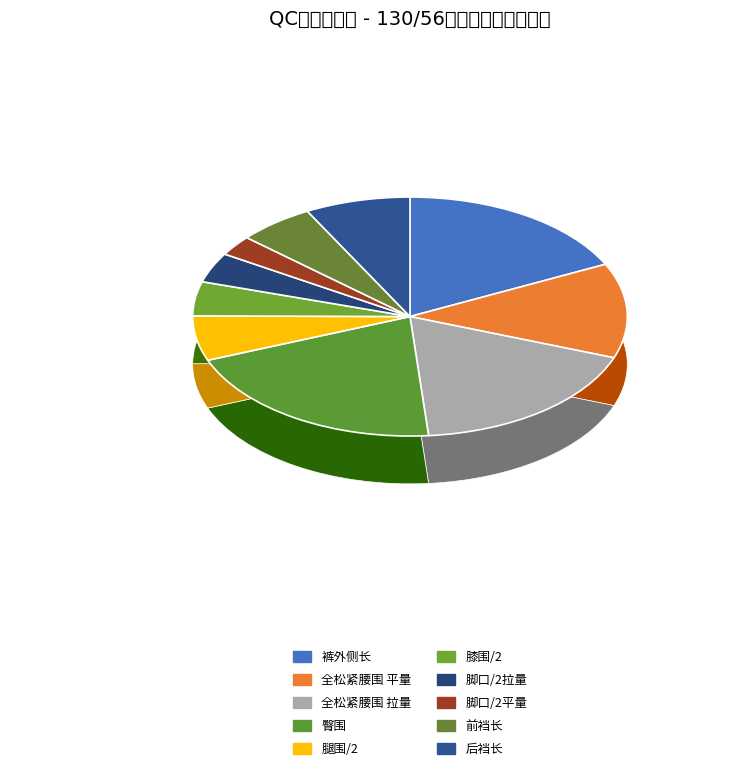

The 全松紧腰围 平量 slice represents 19% of the pie. True or false?

False